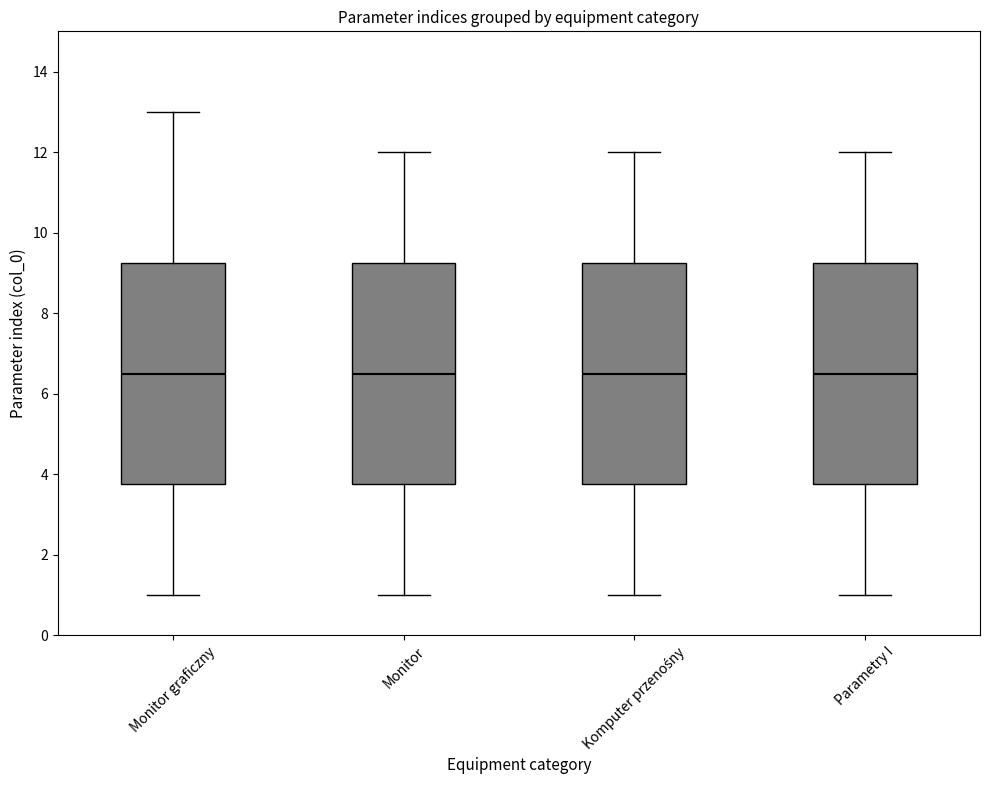

Reading left to right, transcribe this box plot: for each box, give where its median line is, the range the box spans, and where its two whiskers end, as read against the y-axis. The values are not printed on the chart, so give them approximately, as read against the axis.

Monitor graficzny: median 6.6, box 3.8 to 9.2, whiskers 1.0 to 13.0
Monitor: median 6.6, box 3.8 to 9.2, whiskers 1.0 to 12.0
Komputer przenośny: median 6.6, box 3.8 to 9.2, whiskers 1.0 to 12.0
Parametry I: median 6.6, box 3.8 to 9.2, whiskers 1.0 to 12.0